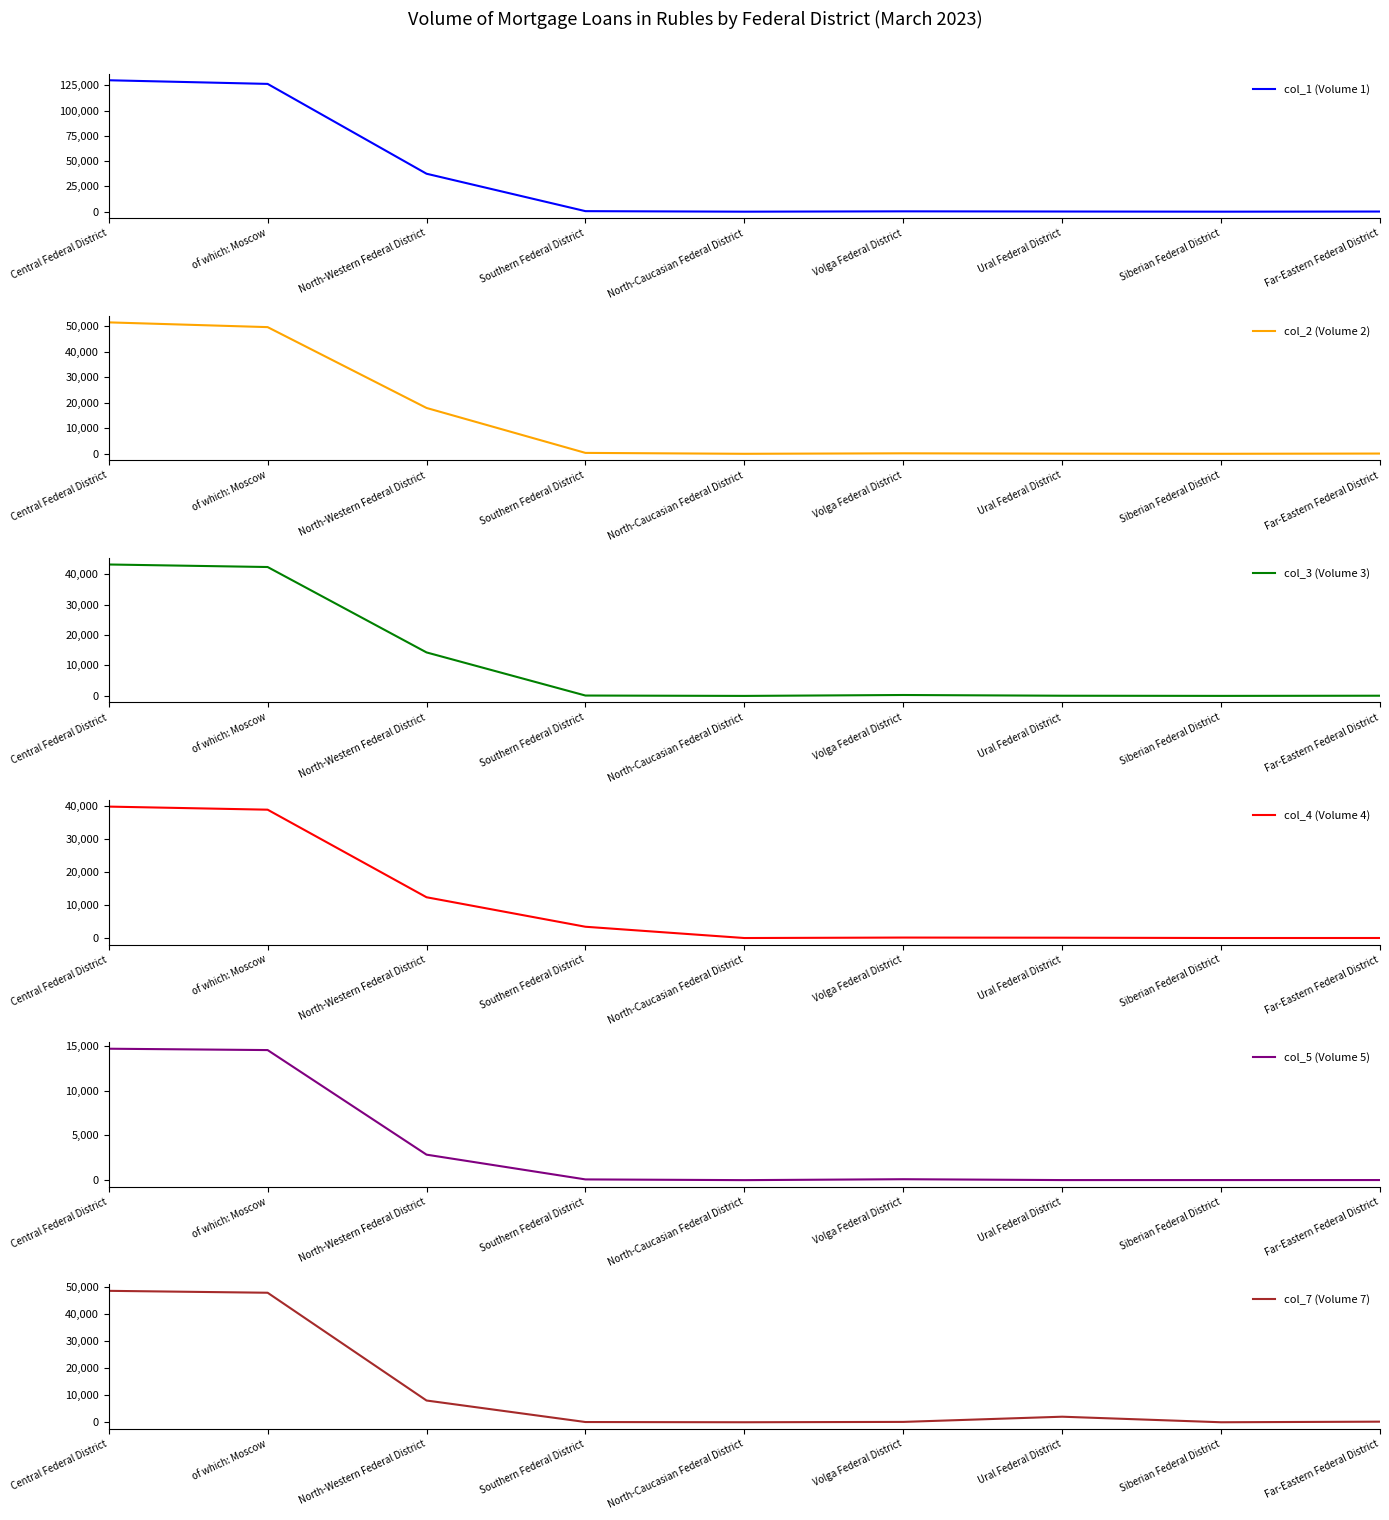

Reading right to left, list all the values displayed in this chart.

col_1 (Volume 1): Far-Eastern Federal District=140	Siberian Federal District=5	Ural Federal District=156	Volga Federal District=332	North-Caucasian Federal District=0	Southern Federal District=521	North-Western Federal District=37523	of which: Moscow=126340	Central Federal District=129940
col_2 (Volume 2): Far-Eastern Federal District=95	Siberian Federal District=3	Ural Federal District=62	Volga Federal District=185	North-Caucasian Federal District=0	Southern Federal District=351	North-Western Federal District=17929	of which: Moscow=49545	Central Federal District=51402
col_3 (Volume 3): Far-Eastern Federal District=63	Siberian Federal District=8	Ural Federal District=59	Volga Federal District=298	North-Caucasian Federal District=0	Southern Federal District=121	North-Western Federal District=14276	of which: Moscow=42310	Central Federal District=43140
col_4 (Volume 4): Far-Eastern Federal District=8	Siberian Federal District=4	Ural Federal District=99	Volga Federal District=140	North-Caucasian Federal District=0	Southern Federal District=3408	North-Western Federal District=12329	of which: Moscow=38807	Central Federal District=39739
col_5 (Volume 5): Far-Eastern Federal District=11	Siberian Federal District=9	Ural Federal District=7	Volga Federal District=103	North-Caucasian Federal District=0	Southern Federal District=81	North-Western Federal District=2843	of which: Moscow=14511	Central Federal District=14662
col_7 (Volume 7): Far-Eastern Federal District=219	Siberian Federal District=0	Ural Federal District=2044	Volga Federal District=131	North-Caucasian Federal District=0	Southern Federal District=83	North-Western Federal District=8011	of which: Moscow=47723	Central Federal District=48425